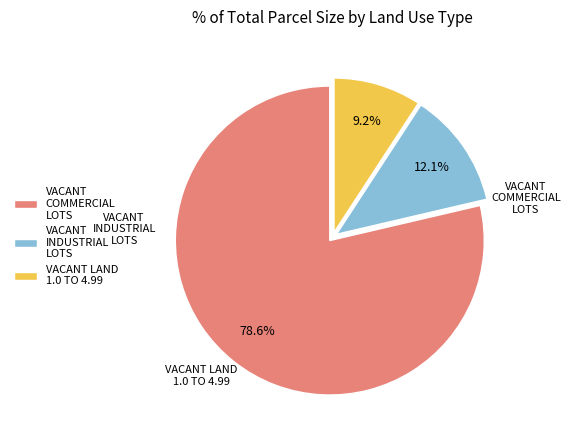

To the nearest percent, what is the average slice percentage?

33%